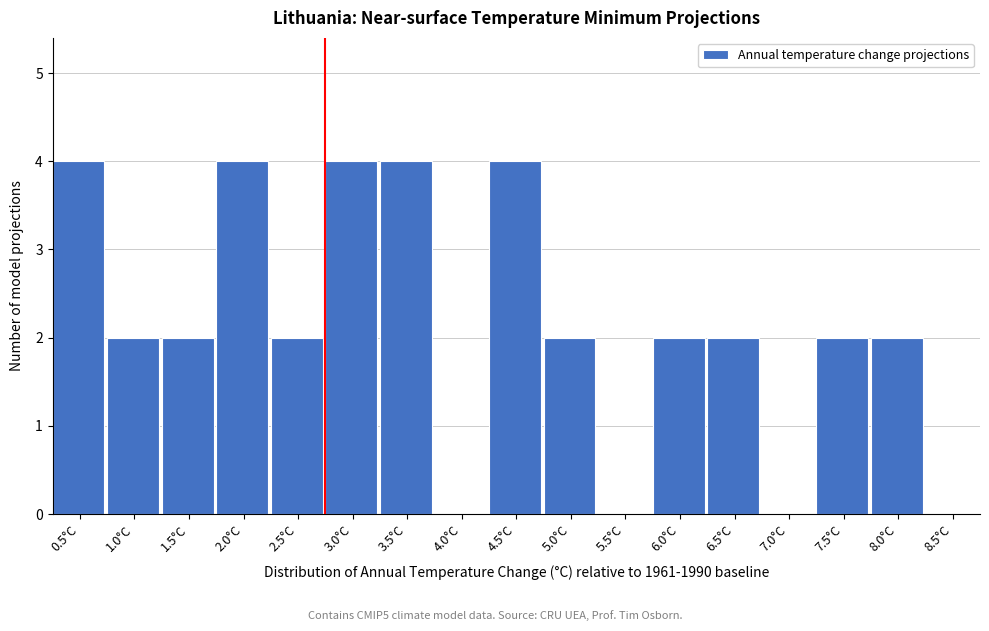

Reading left to right, transcribe all the data shown in this chart.

0.5°C=4	1.0°C=2	1.5°C=2	2.0°C=4	2.5°C=2	3.0°C=4	3.5°C=4	4.0°C=0	4.5°C=4	5.0°C=2	5.5°C=0	6.0°C=2	6.5°C=2	7.0°C=0	7.5°C=2	8.0°C=2	8.5°C=0